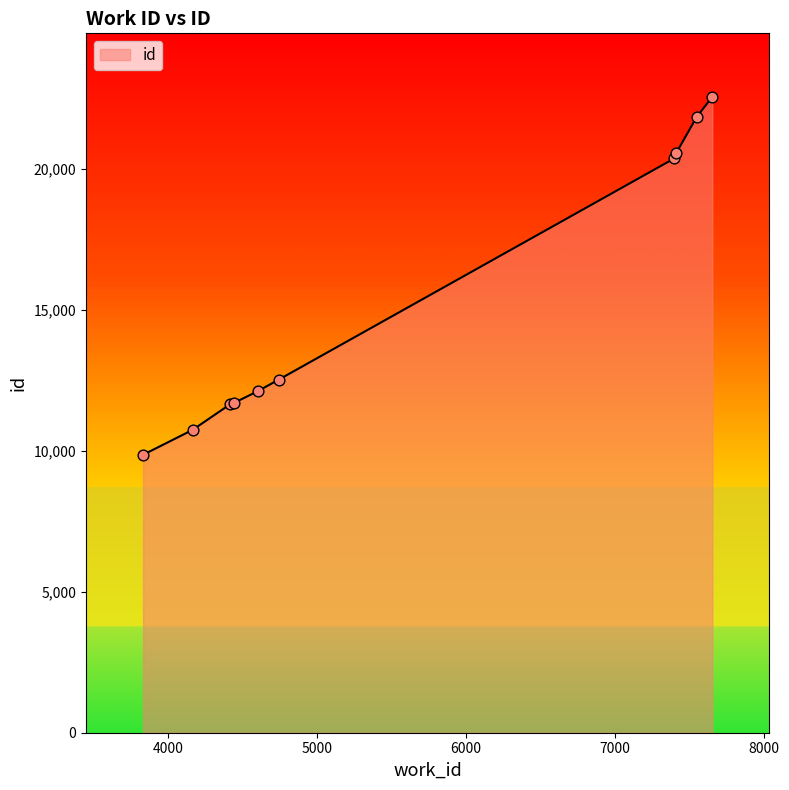

What is the maximum value shown in the chart?

22568